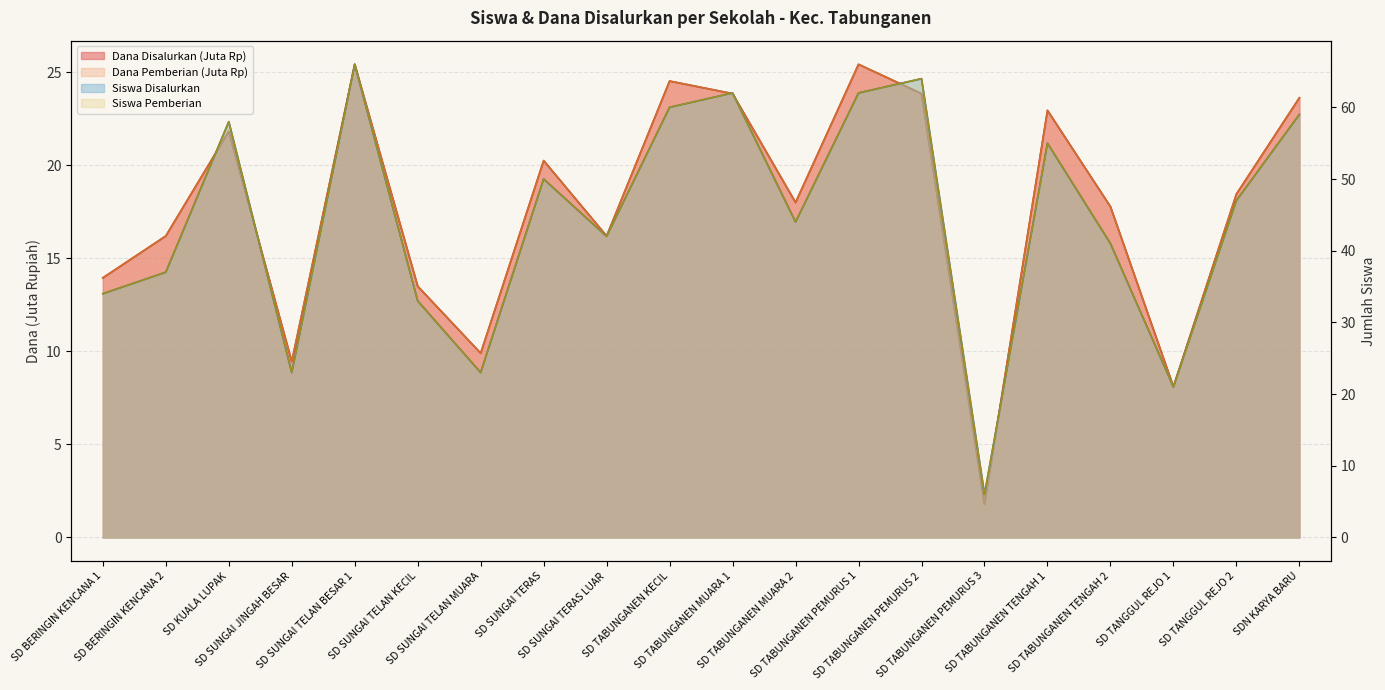

Which series has the largest total across all categories?

Siswa Disalurkan